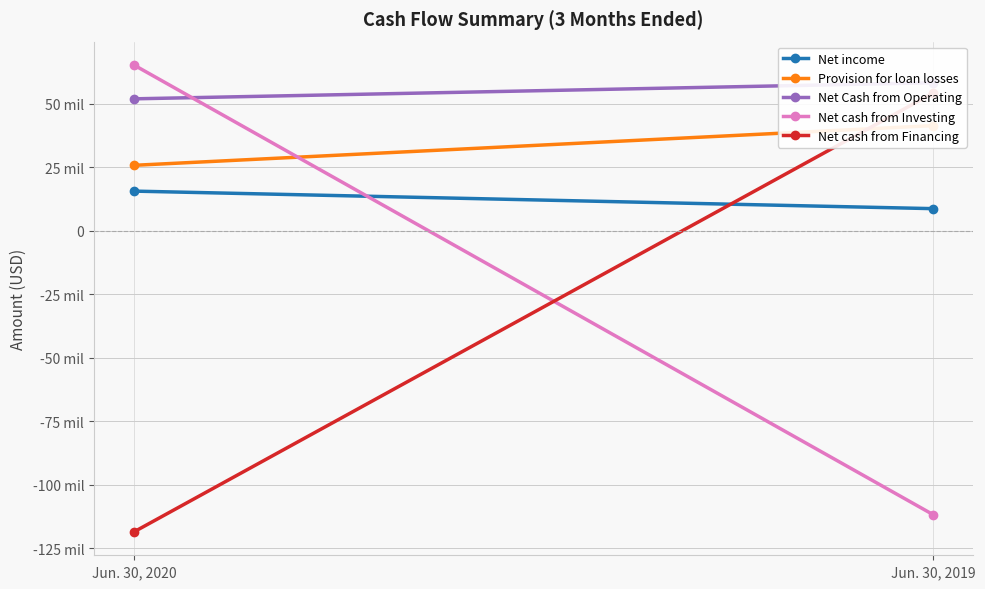

What is the sum of the Net Cash from Operating values at Jun. 30, 2019 and Jun. 30, 2020?

110003988